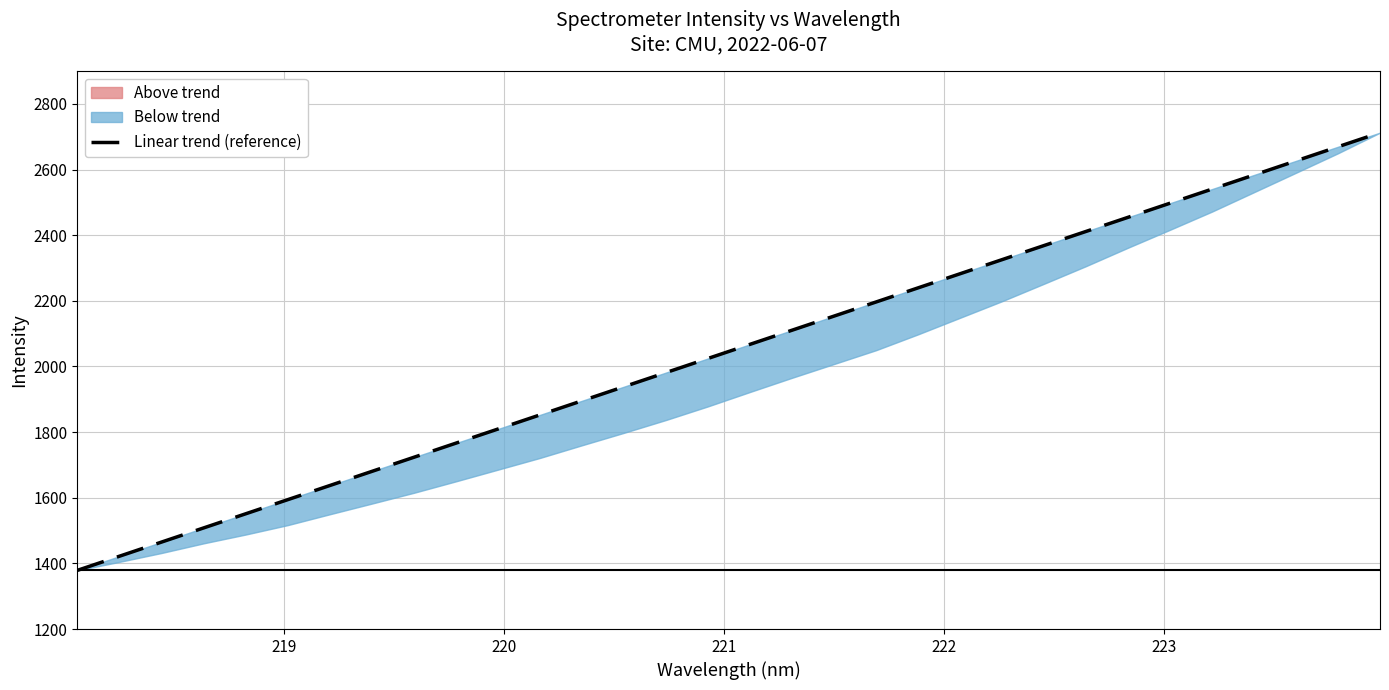

True or false: the data shows 836.3 at 11.

False